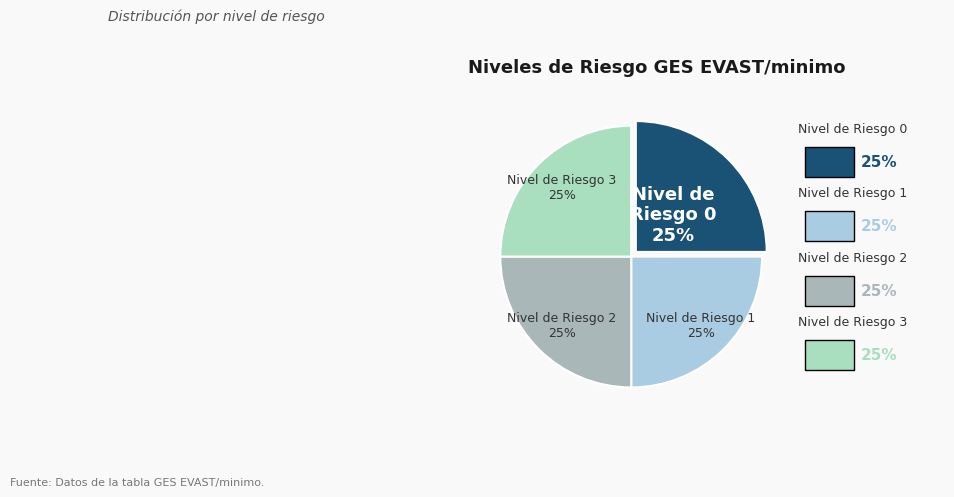

Approximately how many times larger is the value at Nivel de Riesgo 1 compared to Nivel de Riesgo 2?

1.0